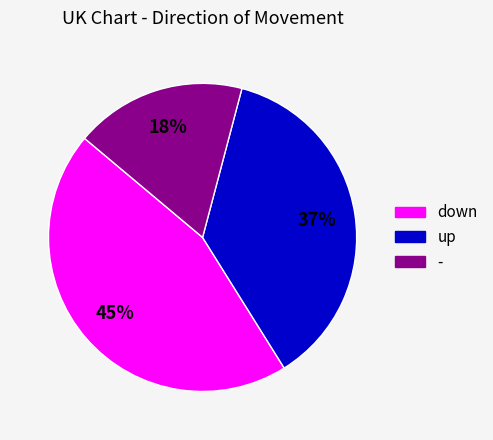

Is there a majority slice in this chart?

No